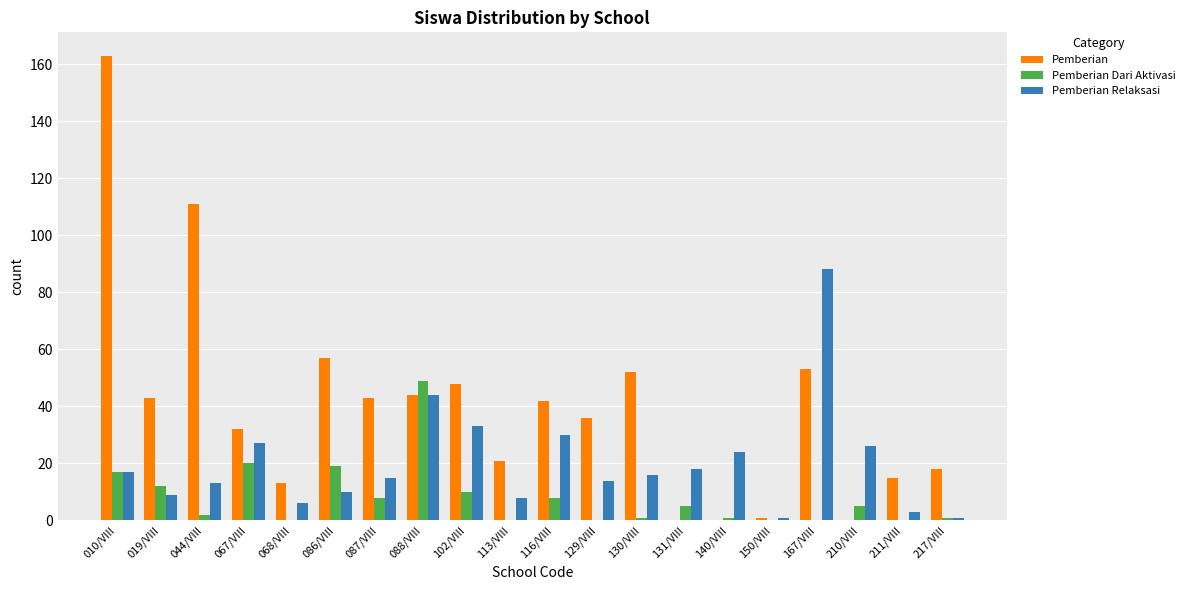

What is the difference between the Pemberian Relaksasi values at 211/VIII and 140/VIII?

21